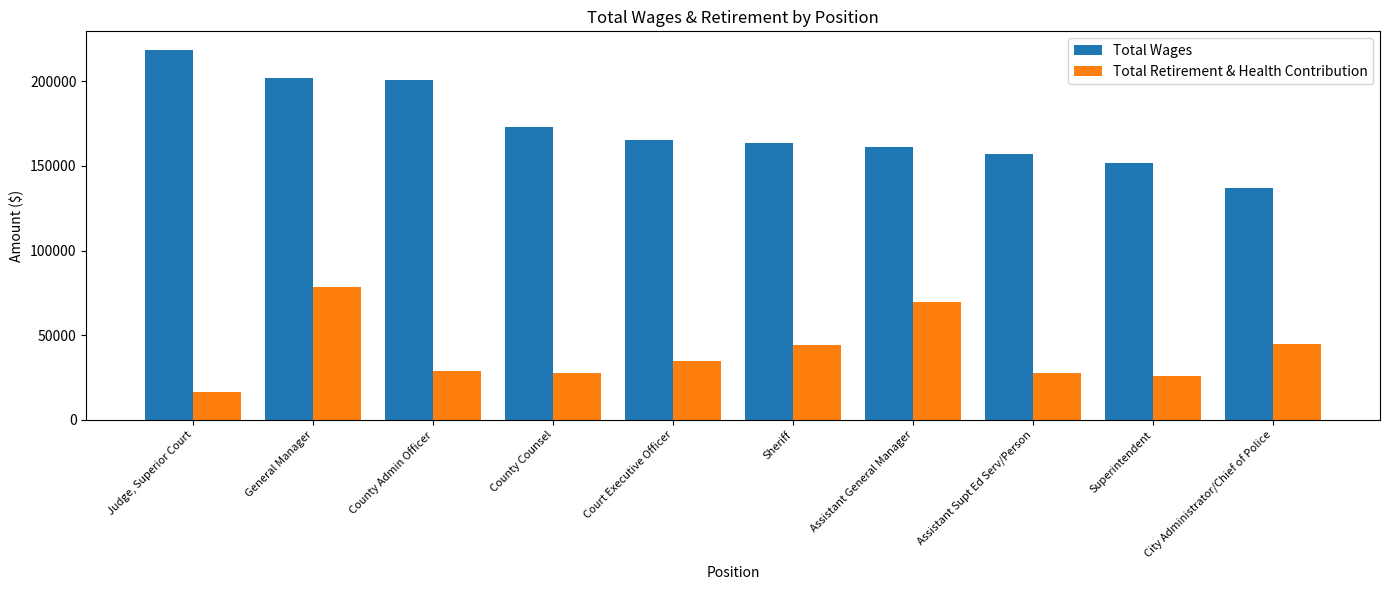

Which series has the largest total across all categories?

Total Wages